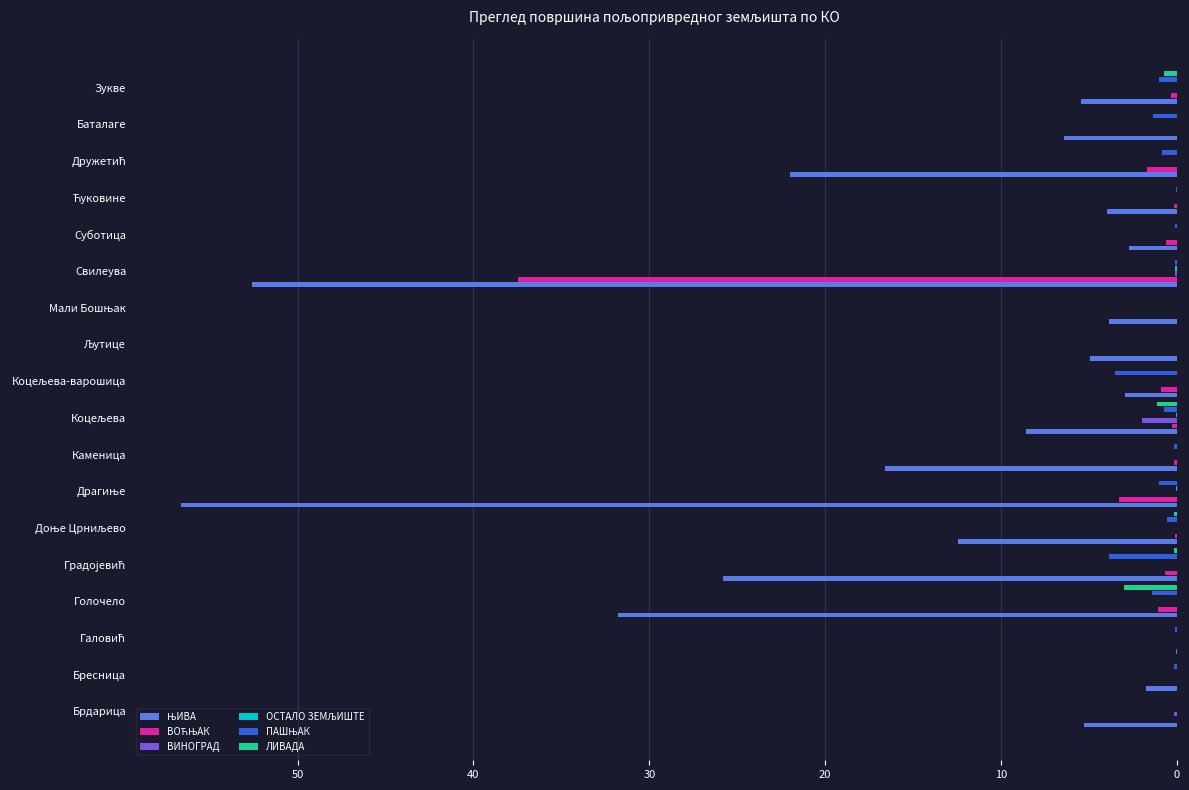

What is the sum of all ЛИВАДА values?

5.2